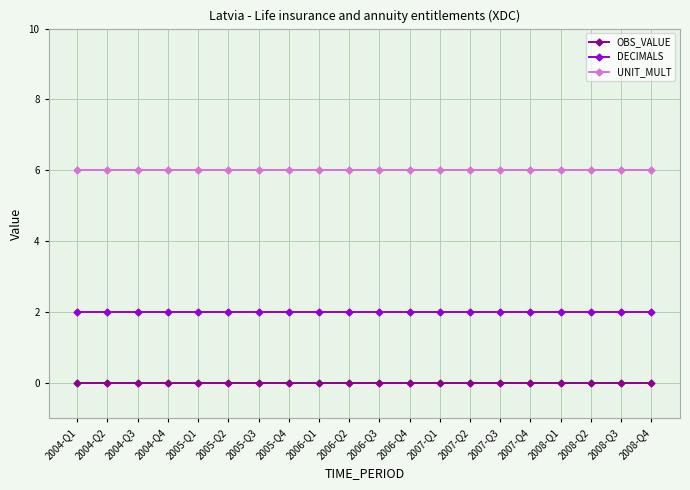

Is it true that DECIMALS equals 2 at 2004-Q4?

True